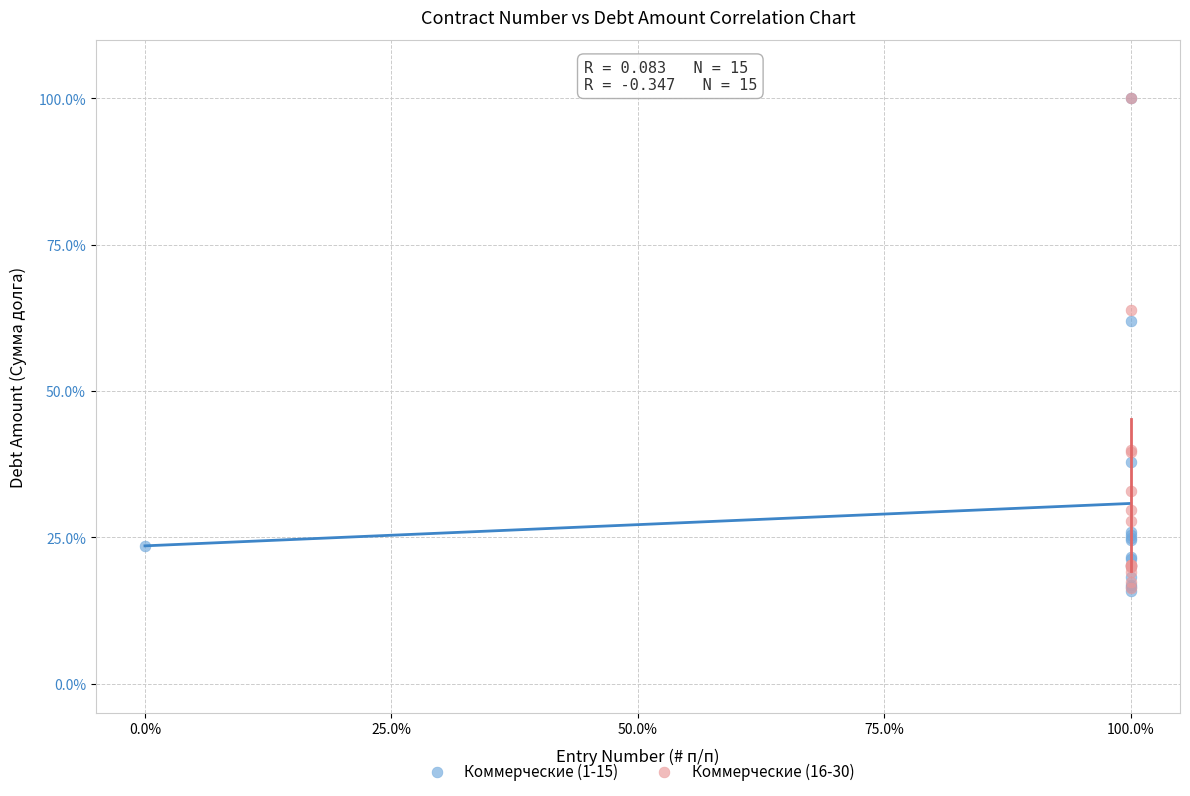

What are all the series names shown in the legend?

Коммерческие (1-15), Коммерческие (16-30)